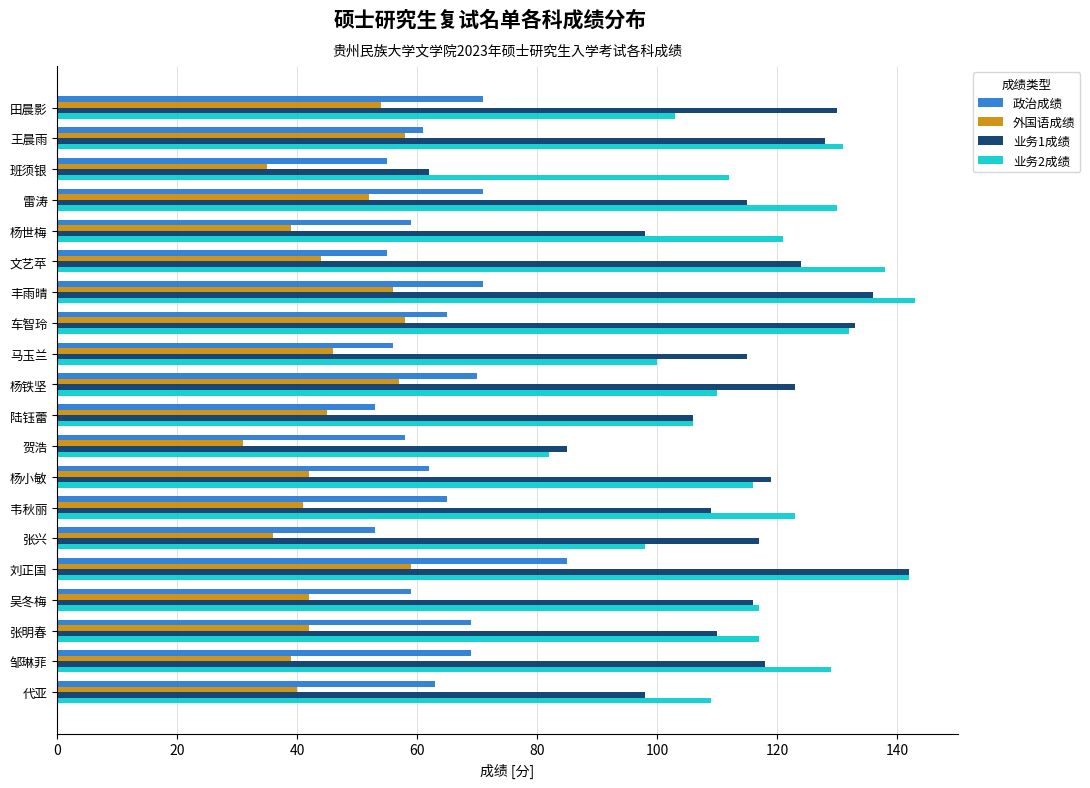

Which series has the widest spread of values?

业务1成绩